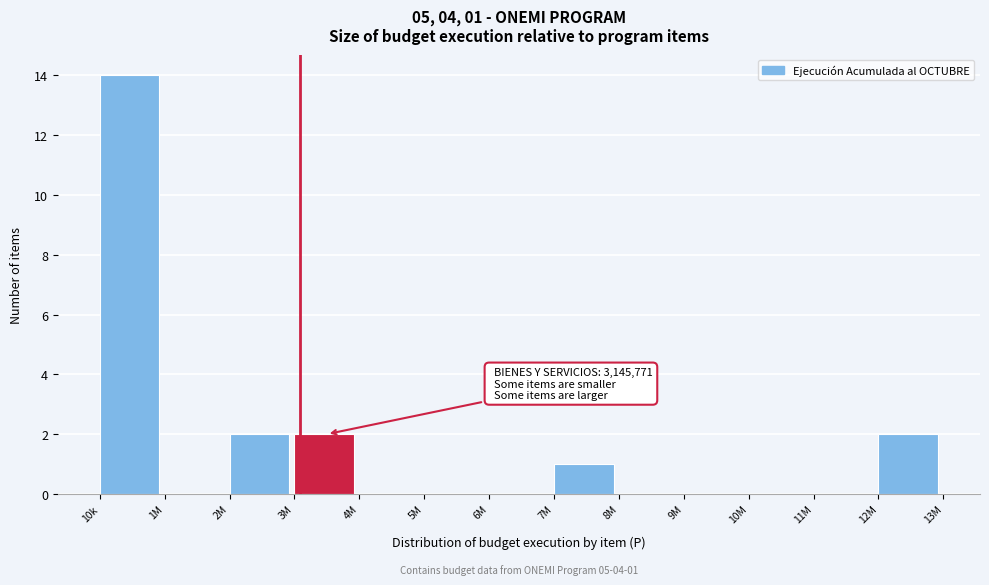

Reading right to left, what are all the values shown in this chart?

12M=2	11M=0	10M=0	9M=0	8M=0	7M=1	6M=0	5M=0	4M=0	3M=2	2M=2	1M=0	10k=14